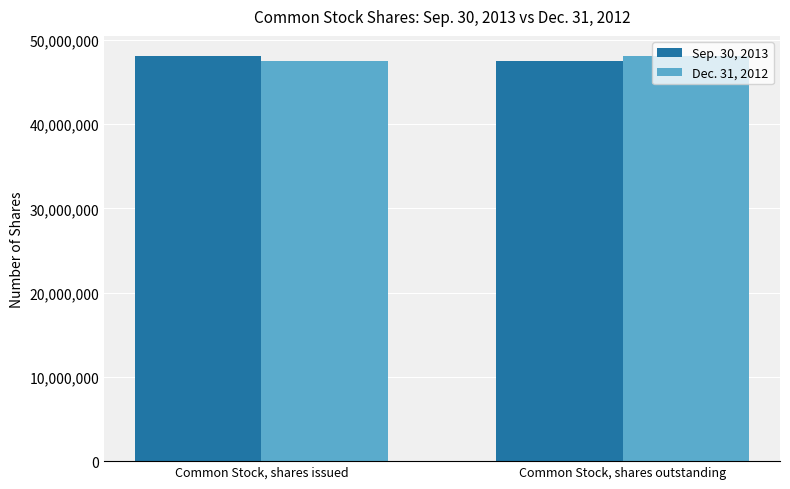

List the labels in order of Dec. 31, 2012 value, smallest first.

Common Stock, shares issued, Common Stock, shares outstanding